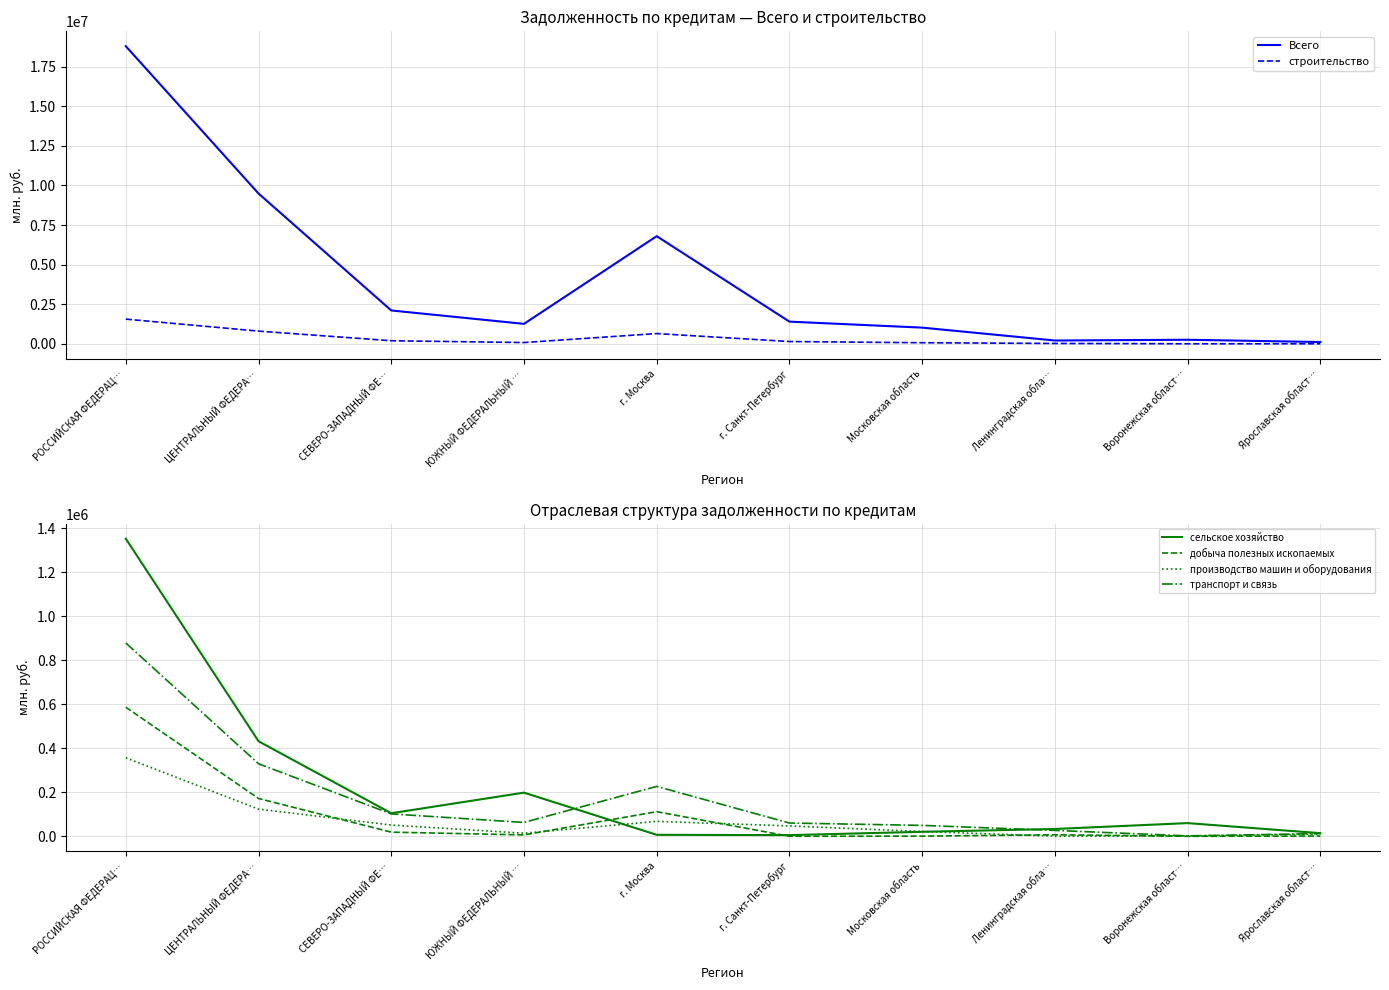

Where is the first local minimum for транспорт и связь?

ЮЖНЫЙ ФЕДЕРАЛЬНЫЙ …